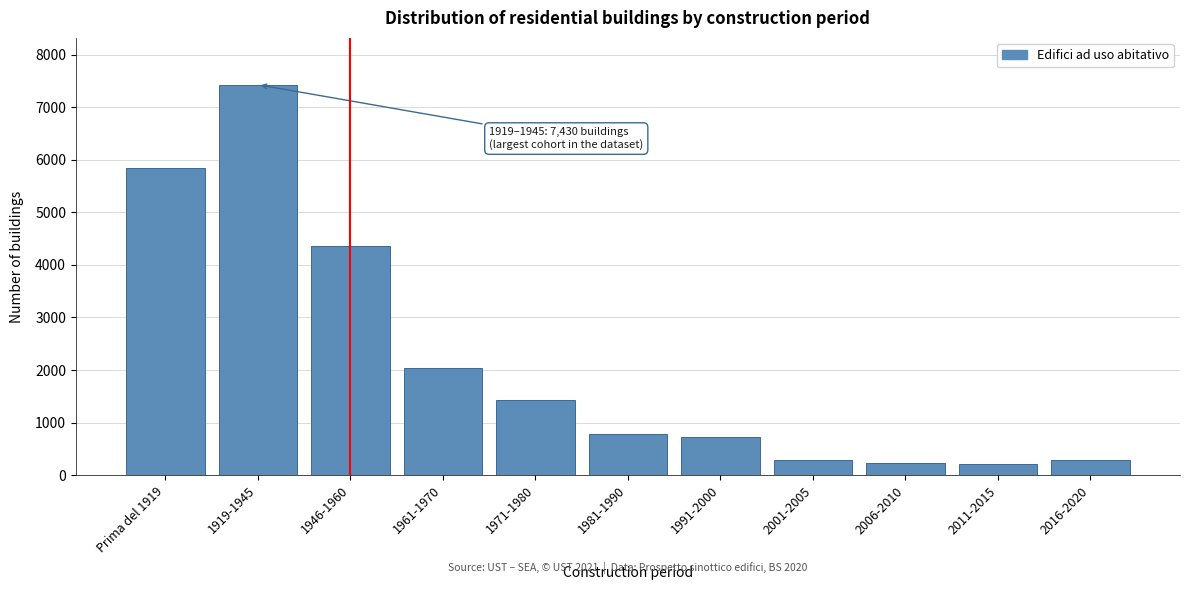

What is the value of the 3rd bar from the left?

4368